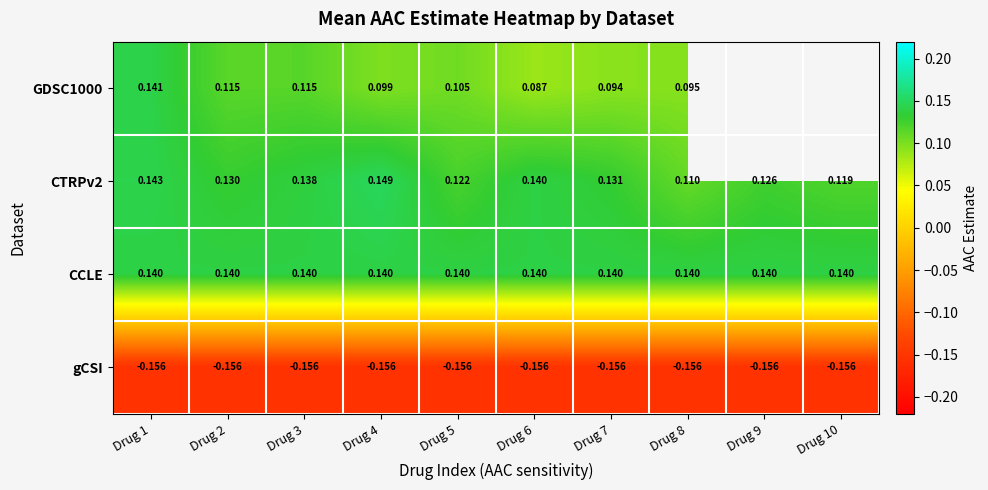

At how many categories does at least one series exceed 0?

10